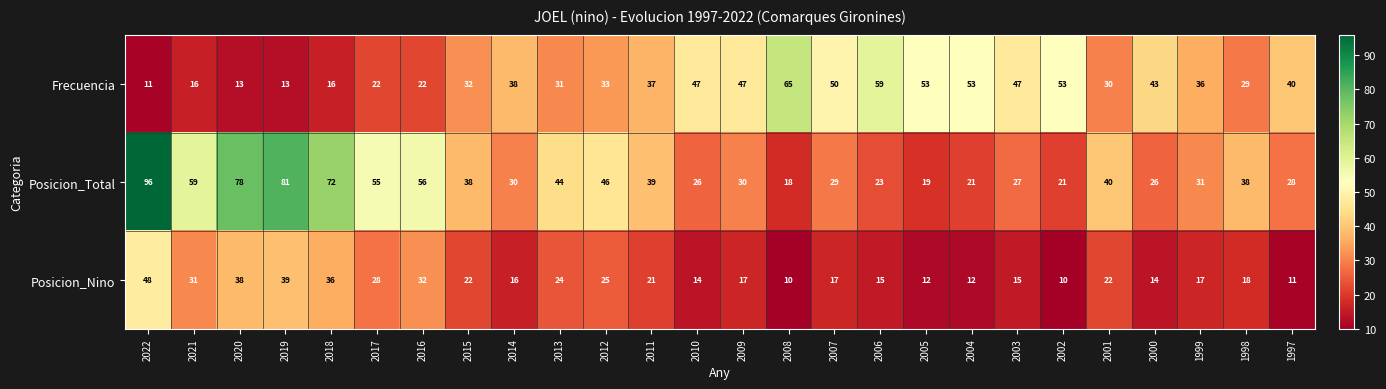

The Frecuencia series shows 50 at 2011. True or false?

False